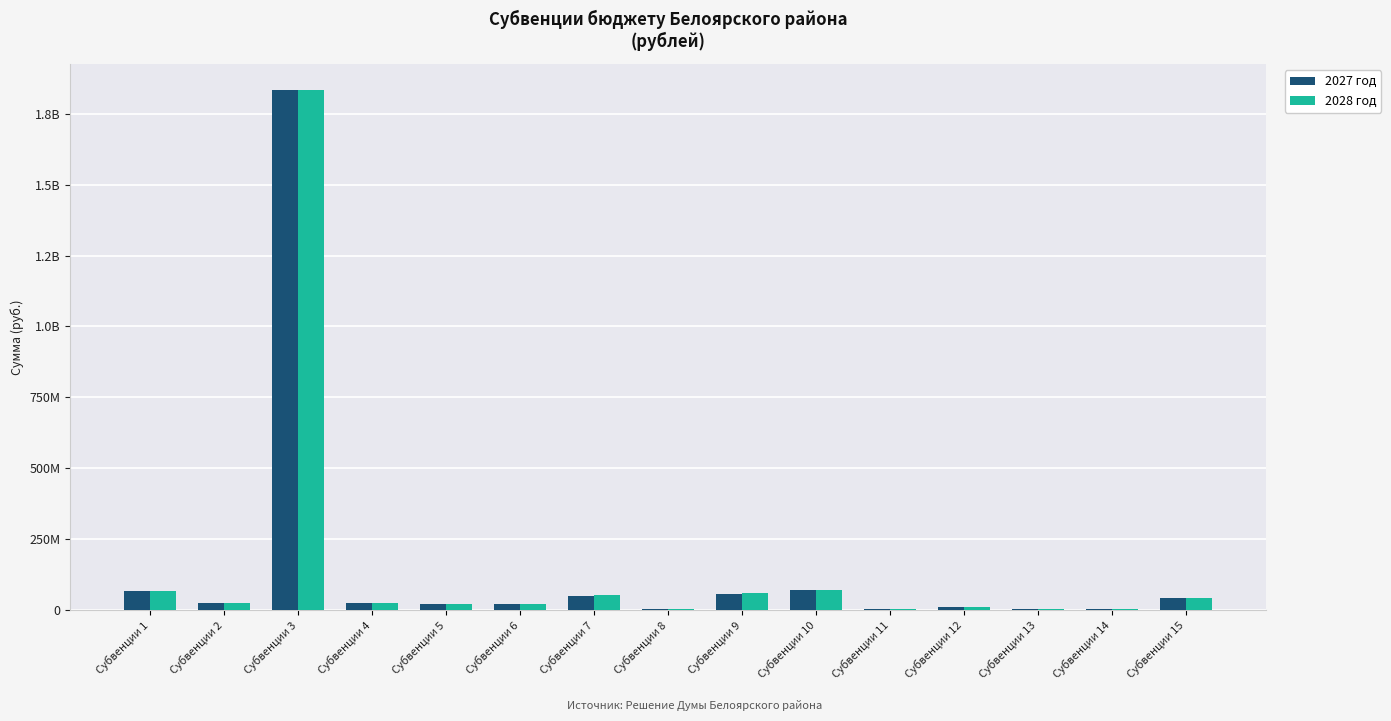

Between Субвенции 3 and Субвенции 9, which series saw the biggest shift?

2027 год